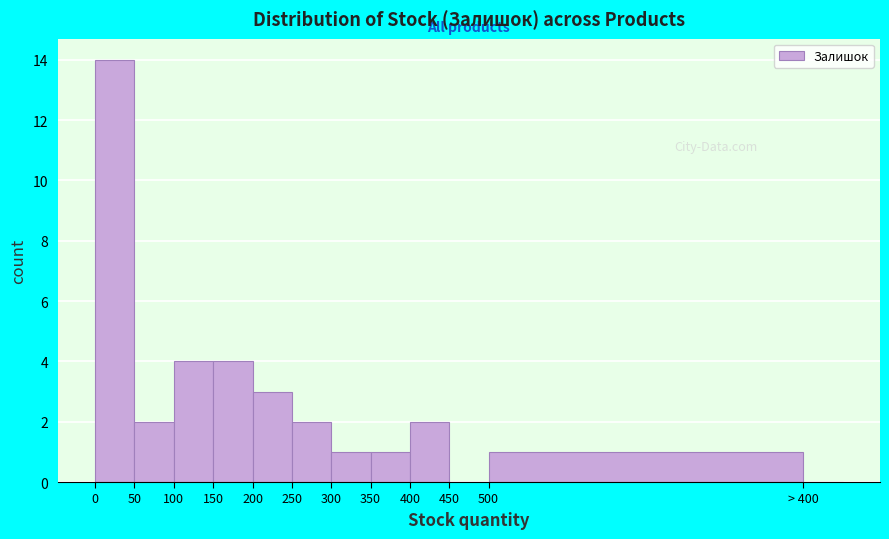

Reading left to right, what are all the values shown in this chart?

0=14	50=2	100=4	150=4	200=3	250=2	300=1	350=1	400=2	450=0	500=1	> 400=0